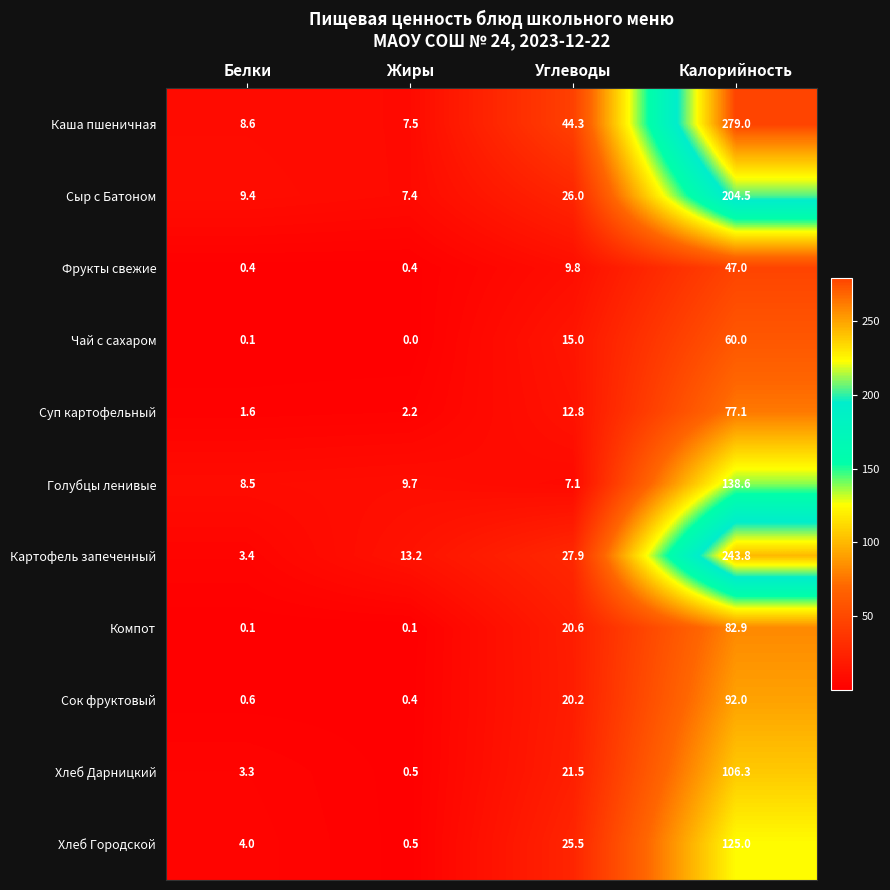

At Калорийность, list the series in order from smallest to largest.

Фрукты свежие, Чай с сахаром, Суп картофельный, Компот, Сок фруктовый, Хлеб Дарницкий, Хлеб Городской, Голубцы ленивые, Сыр с Батоном, Картофель запеченный, Каша пшеничная